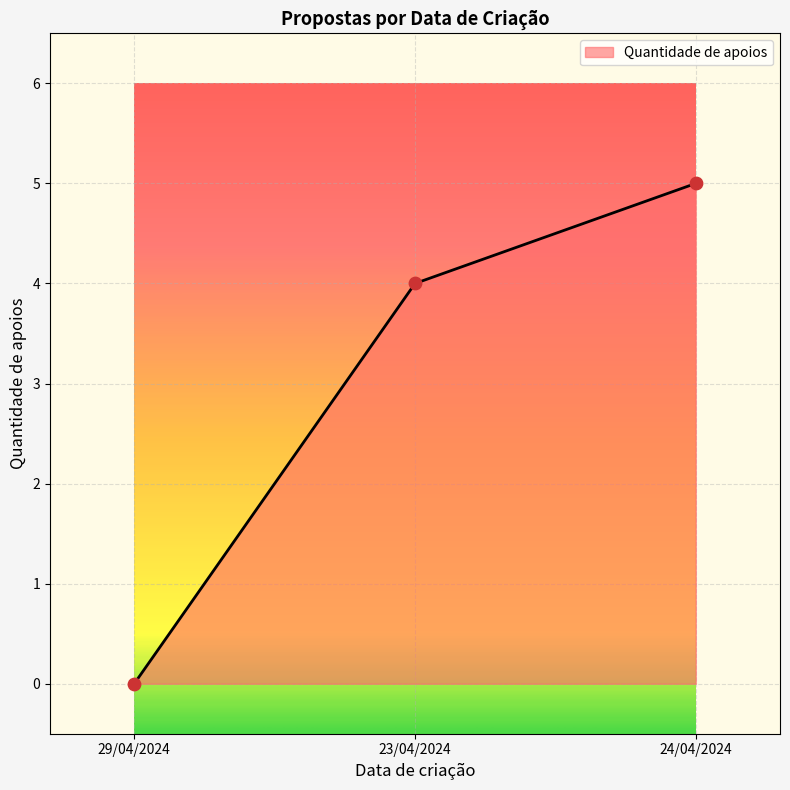

Between 24/04/2024 and 23/04/2024, which is larger?

24/04/2024